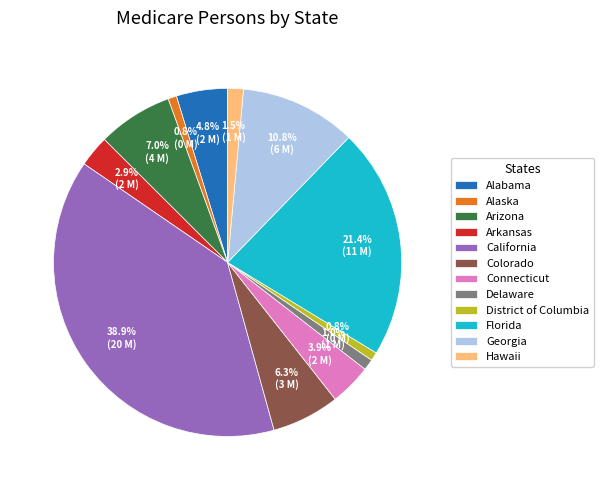

To the nearest percent, what is the combined percentage of Hawaii and Alaska?

2%